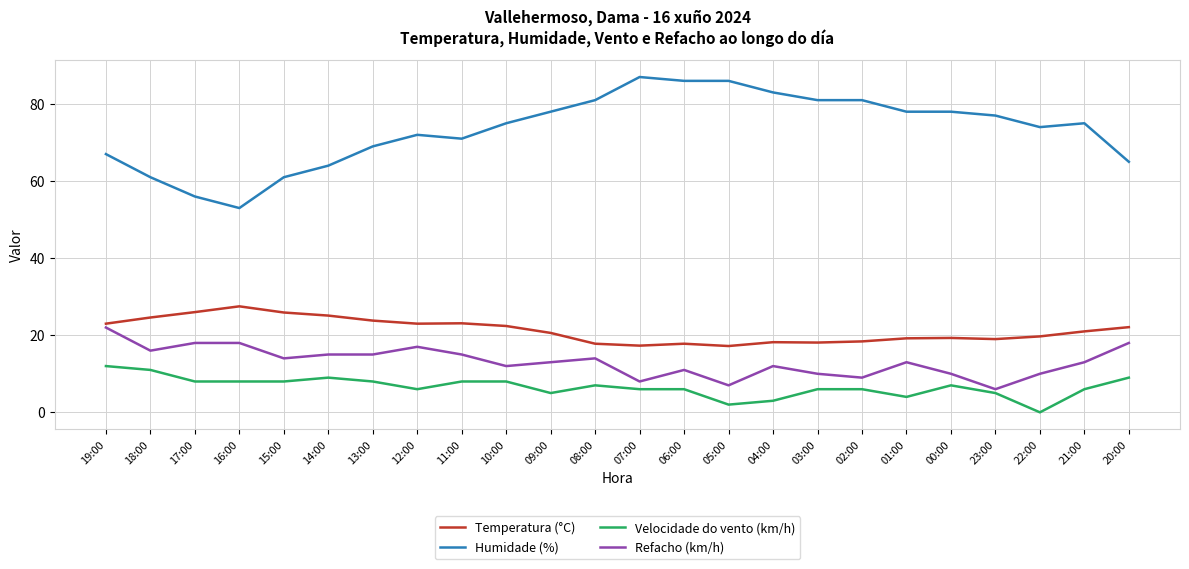

Which series has the widest spread of values?

Humidade (%)